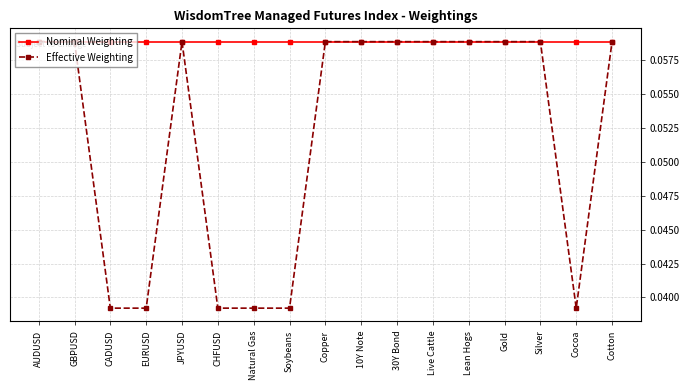

Is this an area chart (filled region under the line)?

No